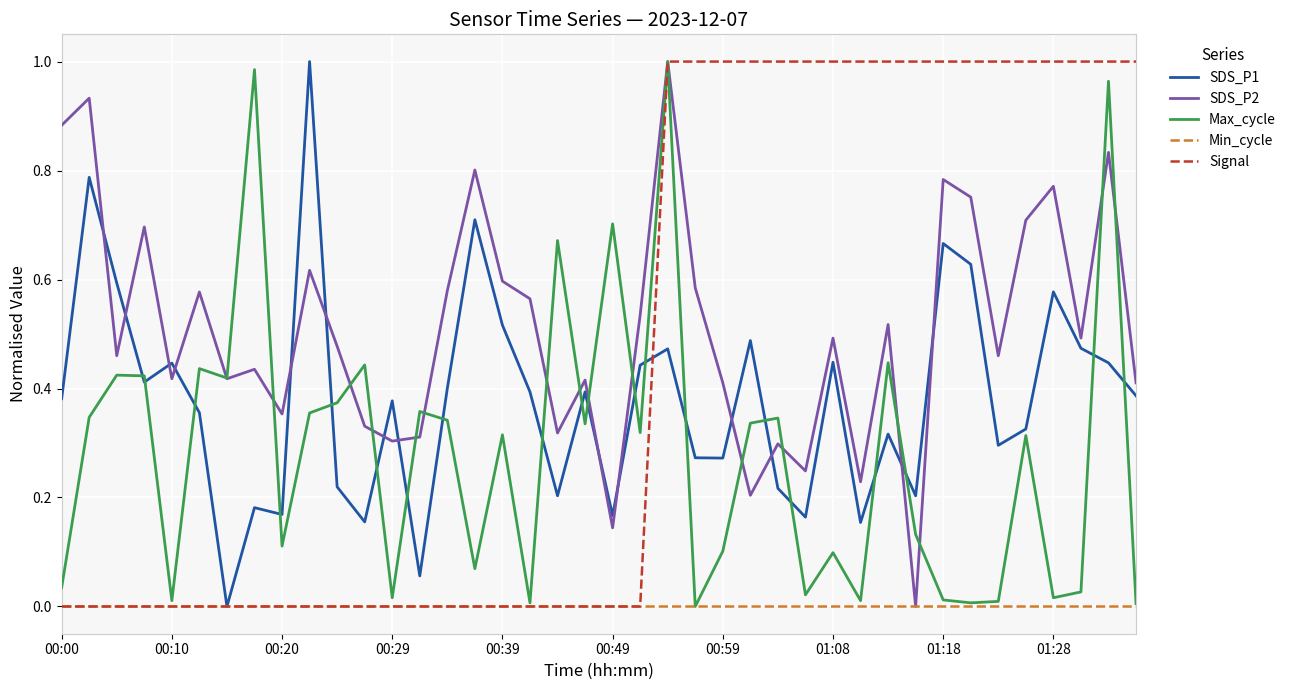

What are all the series names shown in the legend?

SDS_P1, SDS_P2, Max_cycle, Min_cycle, Signal